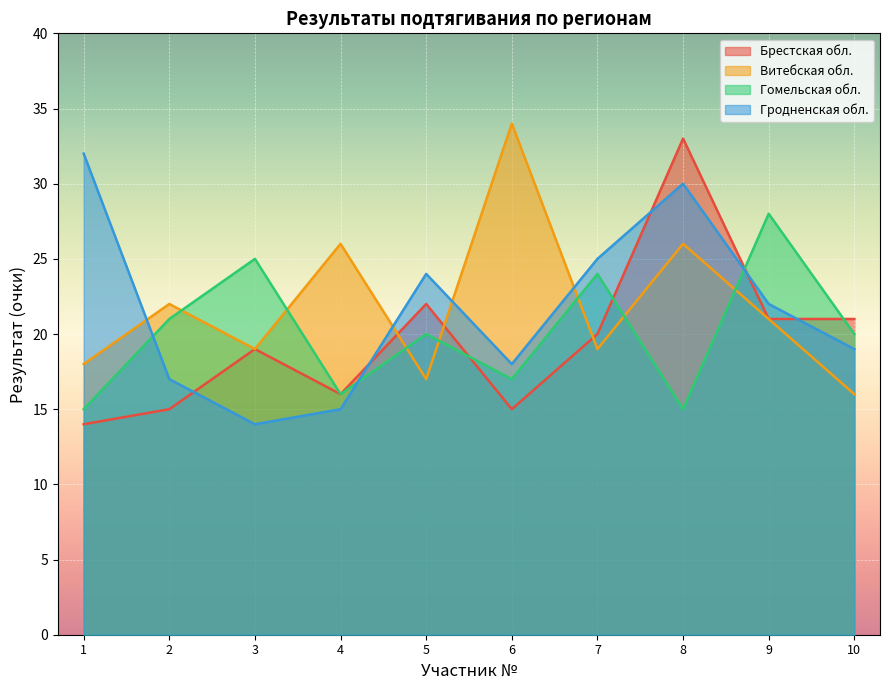

What value does the Гродненская обл. series have at 7, to the nearest 10?

20